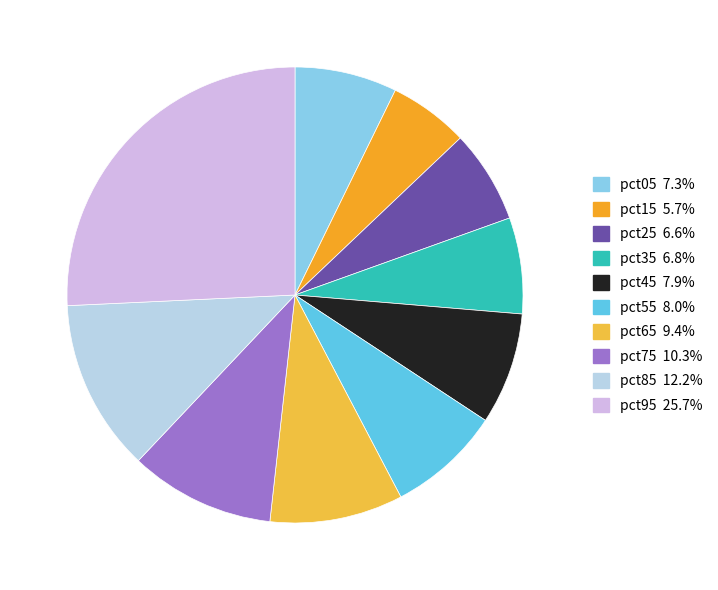

How many slices are in this pie chart?

10